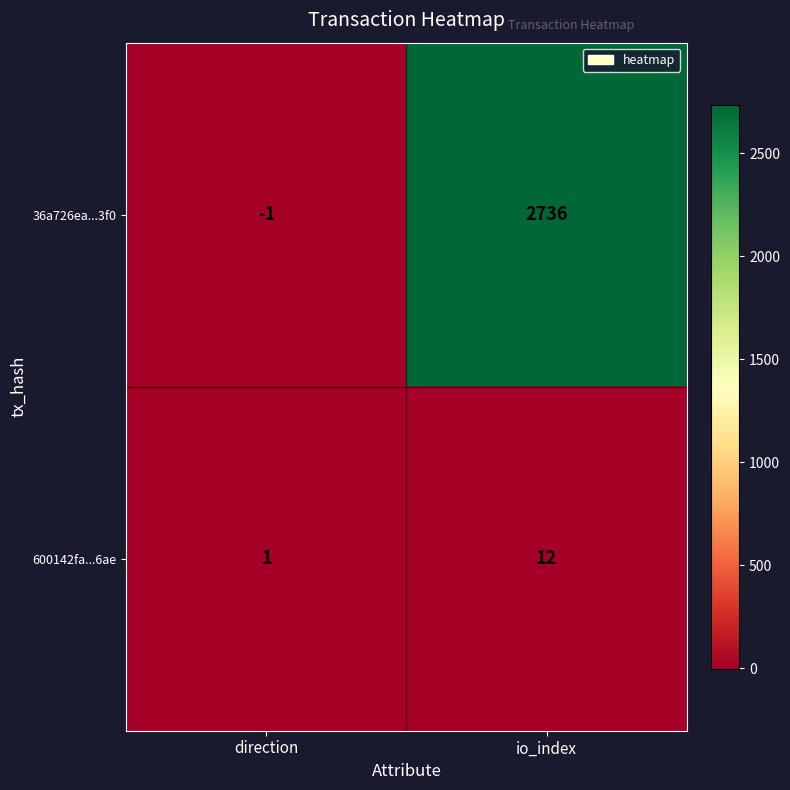

What is the sum of all 36a726ea...3f0 values?

2735